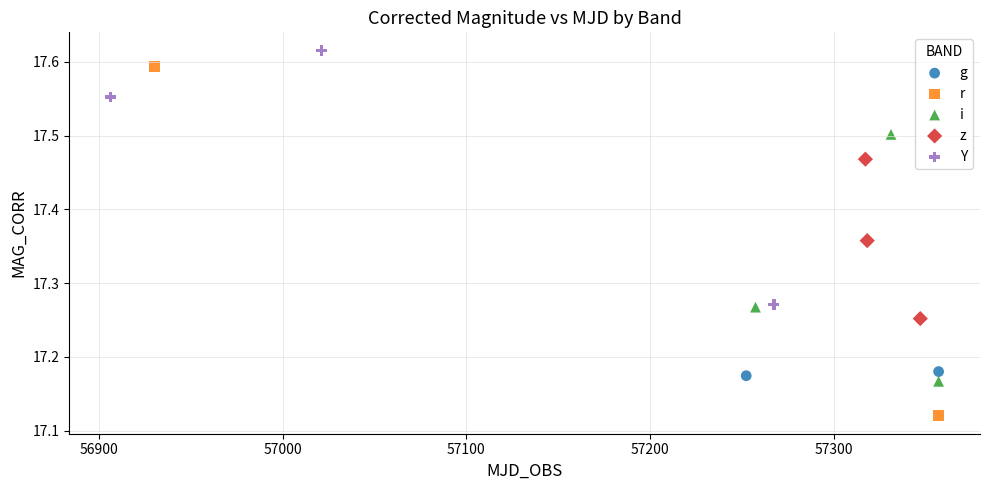

What are all the series names shown in the legend?

g, r, i, z, Y